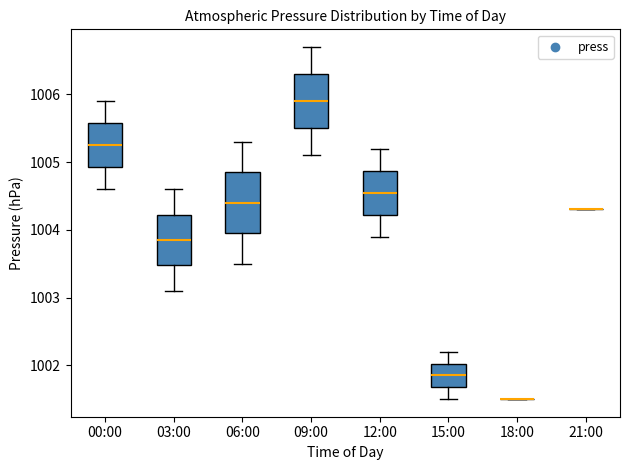

Reading left to right, transcribe this box plot: for each box, give where its median line is, the range the box spans, and where its two whiskers end, as read against the y-axis. The values are not printed on the chart, so give them approximately, as read against the axis.

00:00: median 1005.3, box 1004.9 to 1005.6, whiskers 1004.6 to 1005.9
03:00: median 1003.9, box 1003.5 to 1004.2, whiskers 1003.1 to 1004.6
06:00: median 1004.4, box 1004.0 to 1004.9, whiskers 1003.5 to 1005.3
09:00: median 1005.9, box 1005.5 to 1006.3, whiskers 1005.1 to 1006.7
12:00: median 1004.6, box 1004.2 to 1004.9, whiskers 1003.9 to 1005.2
15:00: median 1001.9, box 1001.7 to 1002.0, whiskers 1001.5 to 1002.2
18:00: box collapsed to a line at 1001.5, whiskers 1001.5 to 1001.5
21:00: box collapsed to a line at 1004.3, whiskers 1004.3 to 1004.3